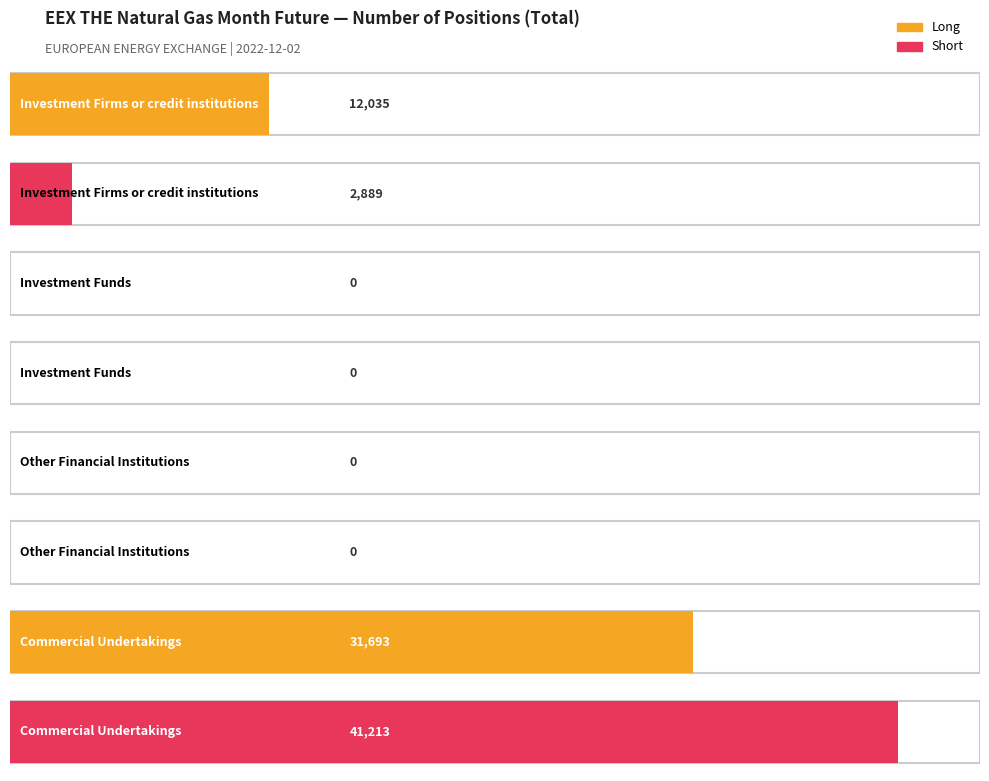

How many bars are there in total?

8